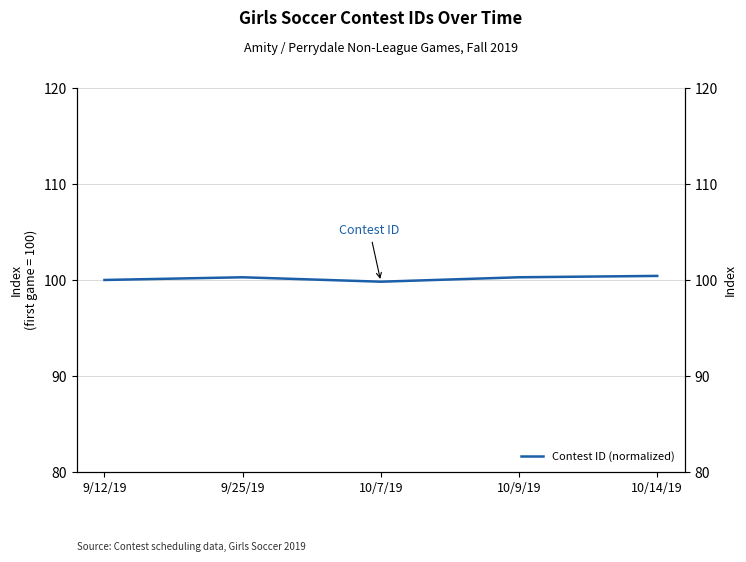

Between 9/25/19 and 10/9/19, which is larger?

9/25/19